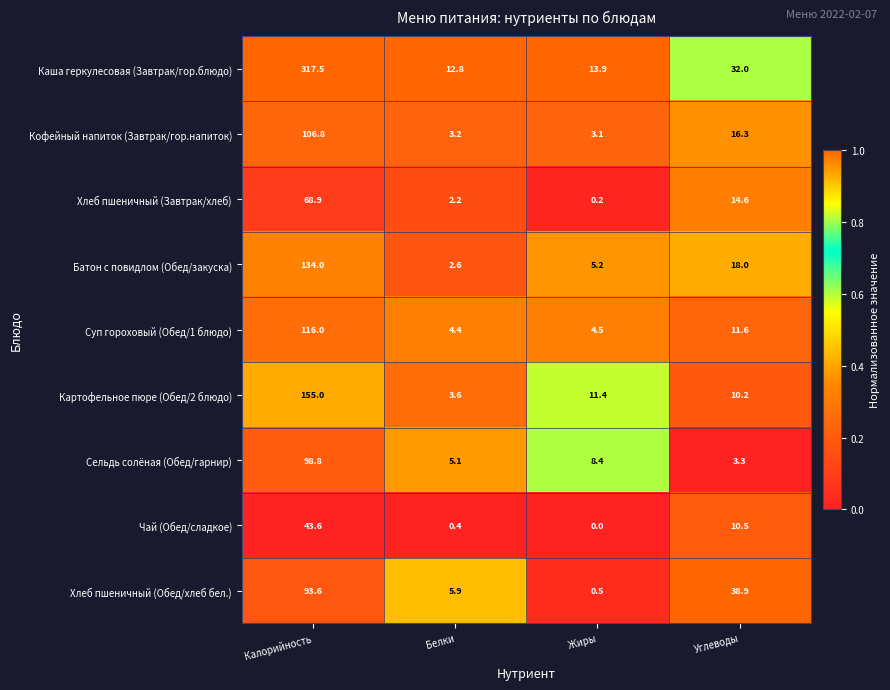

Rank the series at Калорийность from lowest to highest value.

Чай (Обед/сладкое), Хлеб пшеничный (Завтрак/хлеб), Хлеб пшеничный (Обед/хлеб бел.), Сельдь солёная (Обед/гарнир), Кофейный напиток (Завтрак/гор.напиток), Суп гороховый (Обед/1 блюдо), Батон с повидлом (Обед/закуска), Картофельное пюре (Обед/2 блюдо), Каша геркулесовая (Завтрак/гор.блюдо)